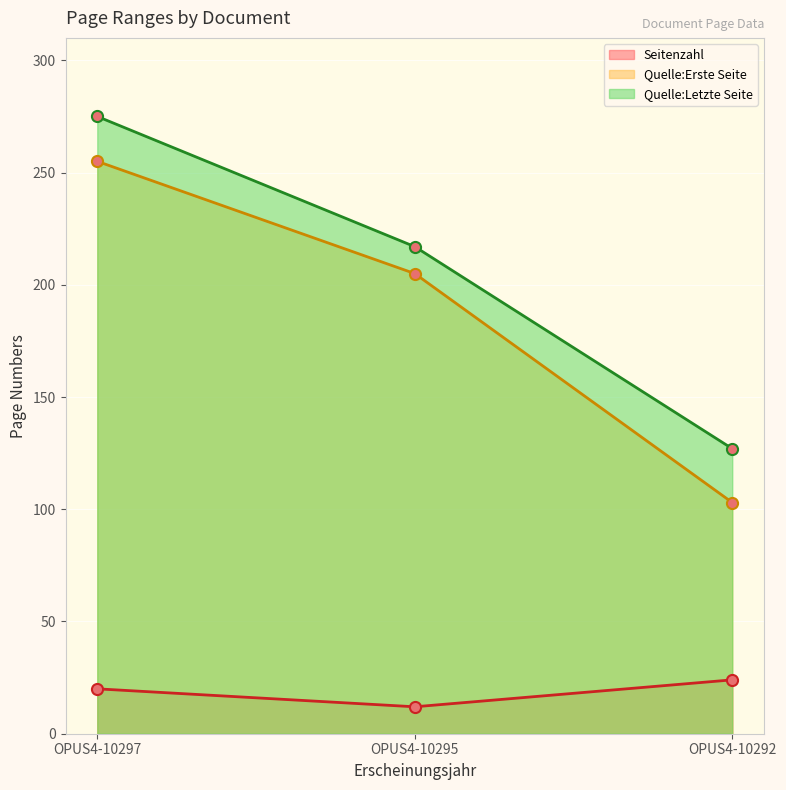

What is the value of the Quelle:Erste Seite point at the 2nd from the left?

205